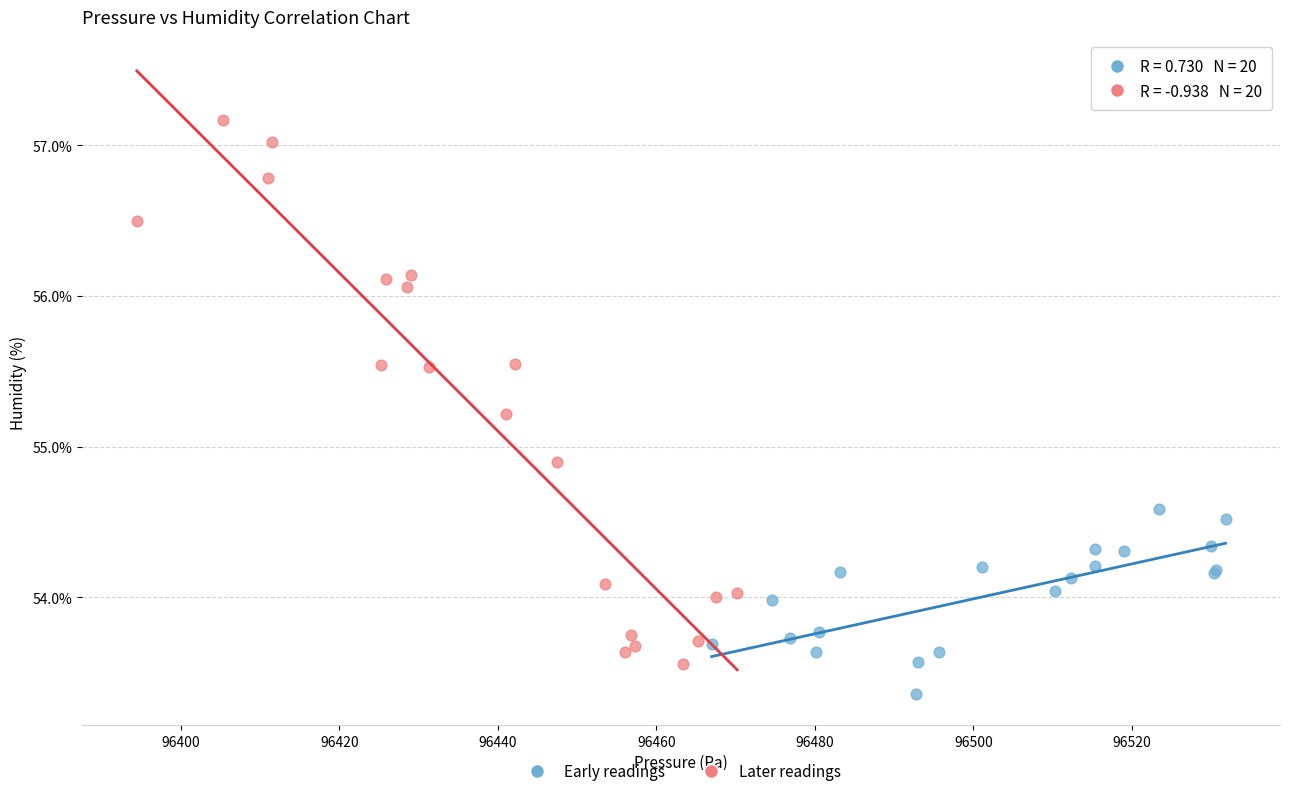

Which series has the widest spread of Y values?

Later readings